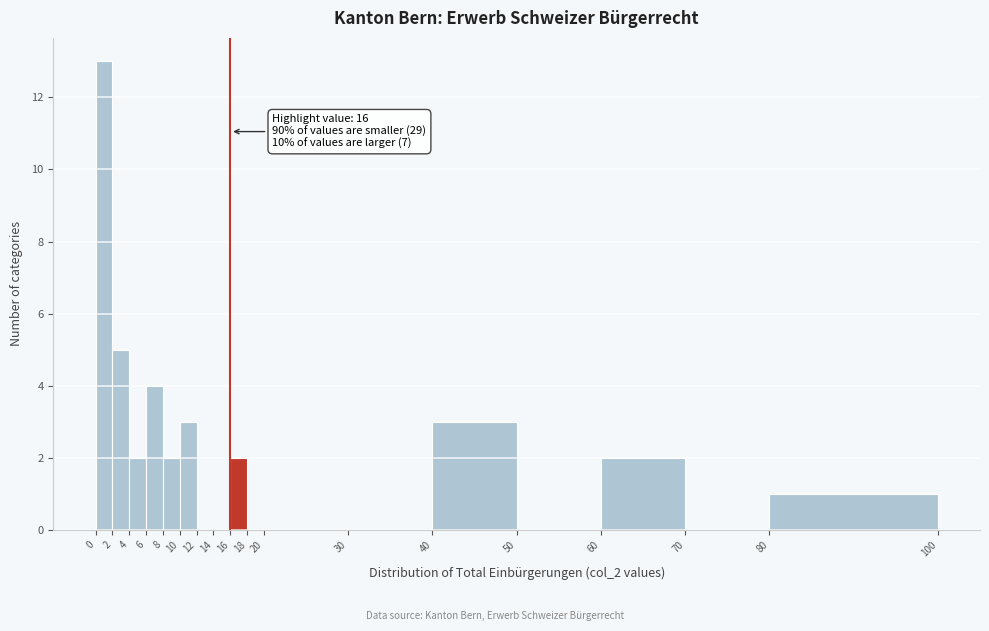

Which range on the x-axis has the tallest bar?

0 to 2